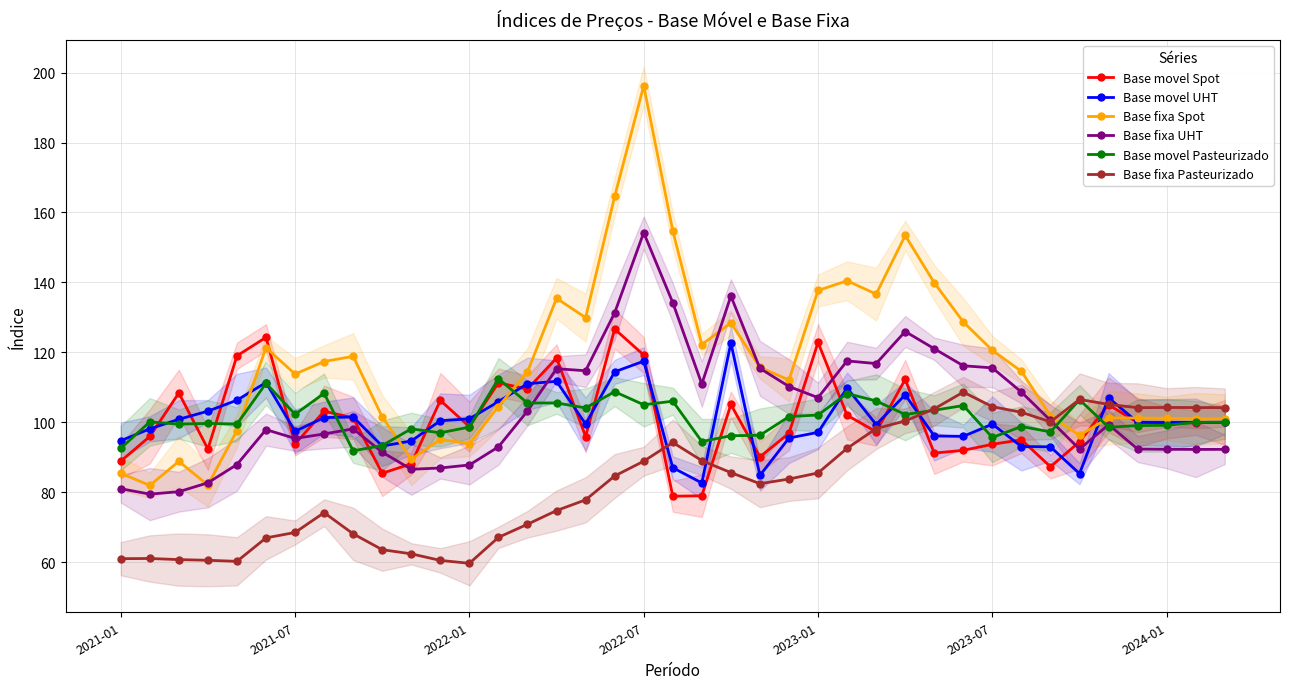

What is the value of the Base movel Spot point at the 18th from the left?

126.7